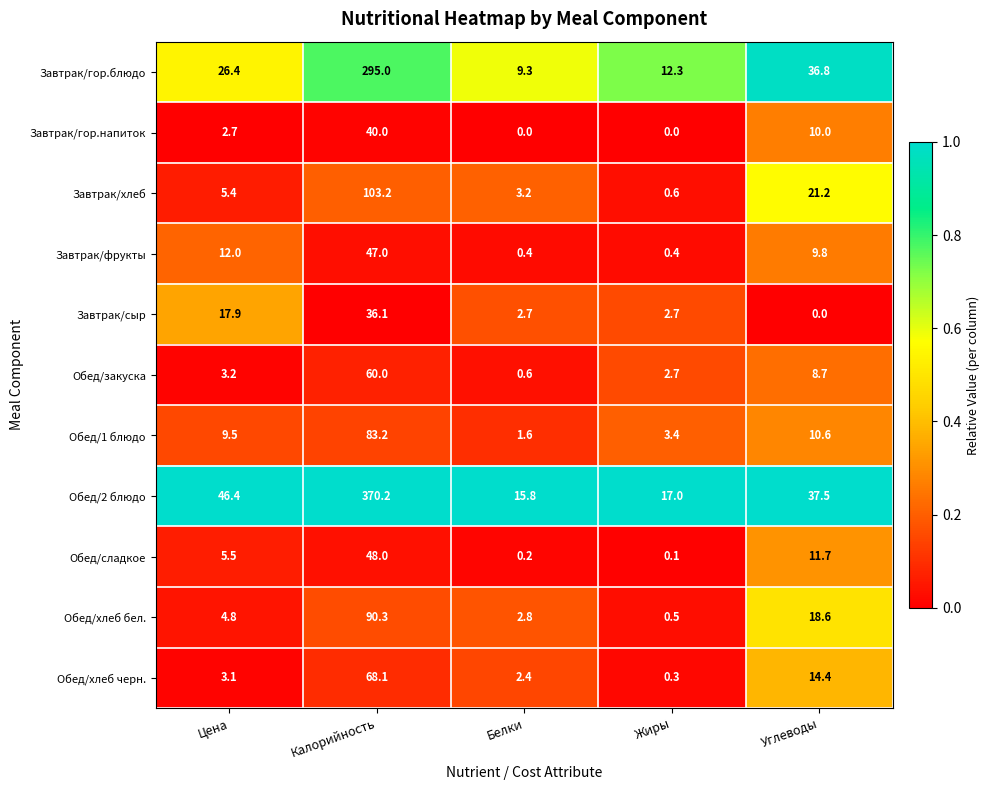

How many distinct data groups are displayed?

11